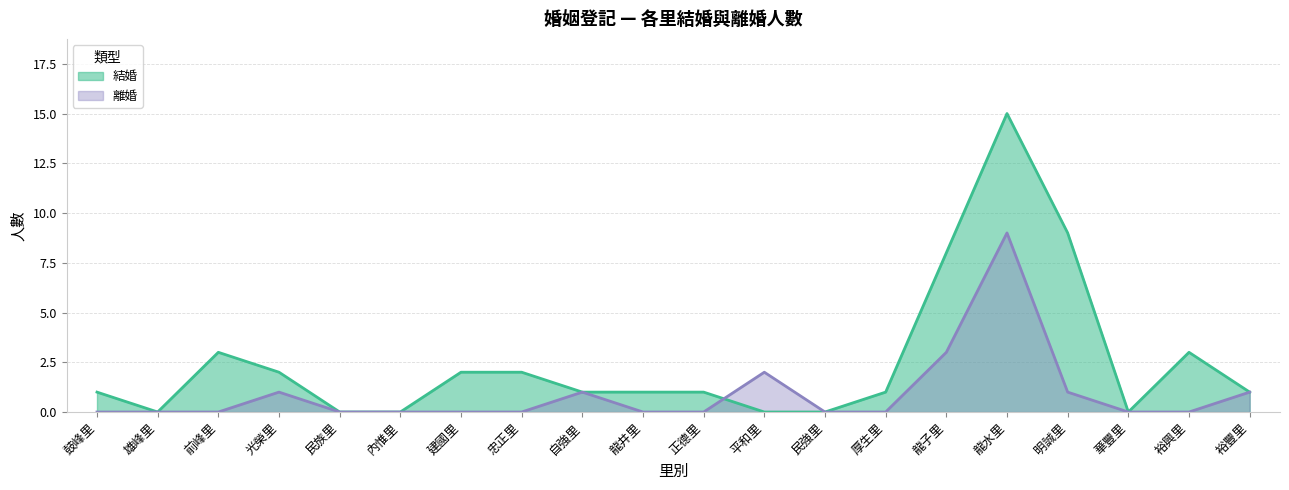

True or false: 結婚 has a value of 9 at 明誠里.

True